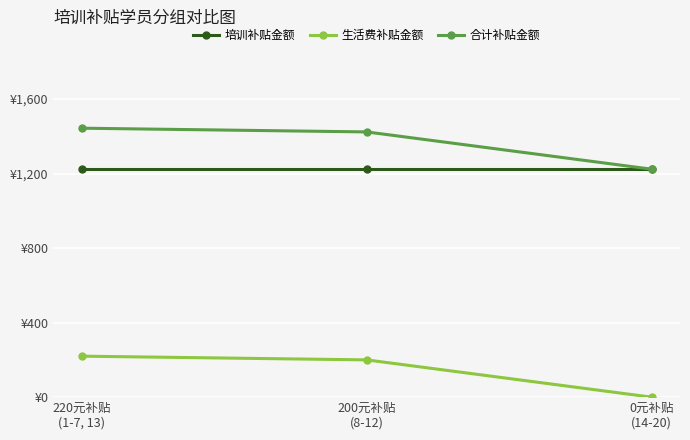

List the labels in order of 培训补贴金额 value, smallest first.

220元补贴
(1-7, 13), 200元补贴
(8-12), 0元补贴
(14-20)